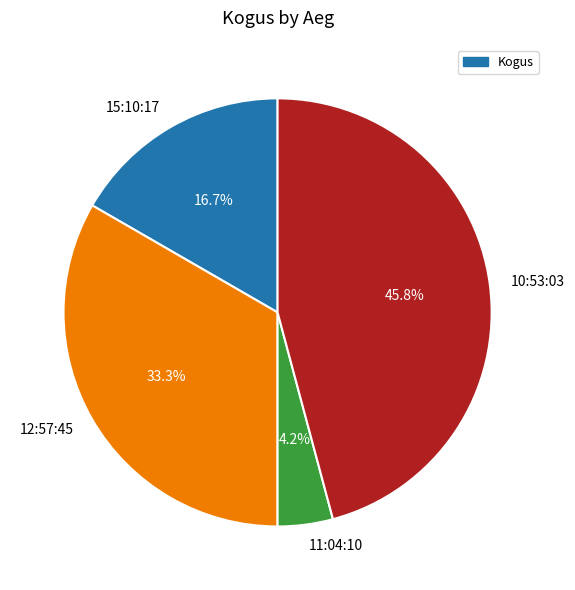

What is the smallest slice in the pie chart?

11:04:10